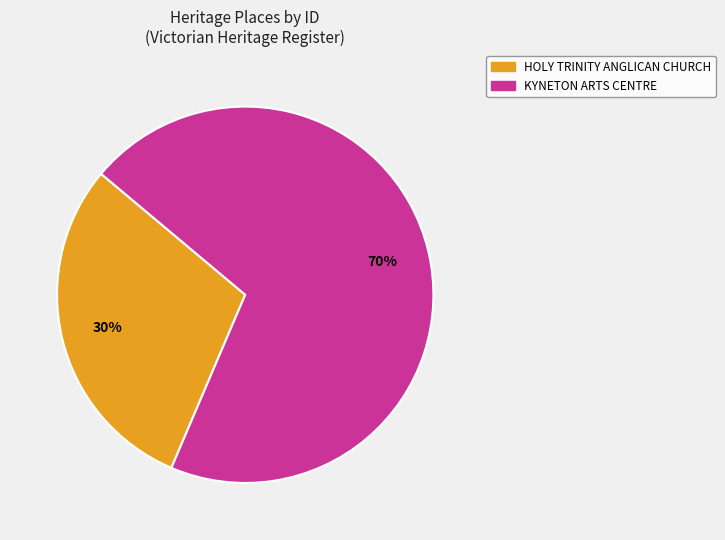

To the nearest percent, what is the average slice percentage?

50%